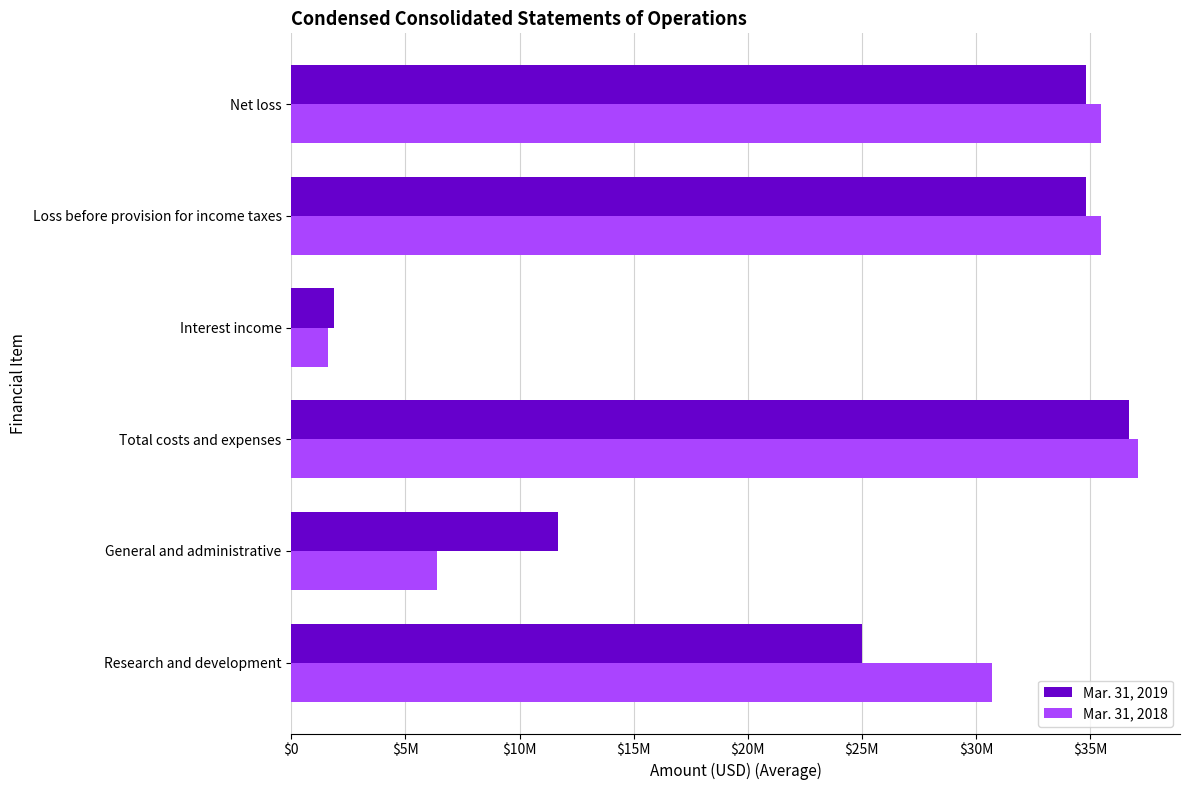

What are all the series names shown in the legend?

Mar. 31, 2019, Mar. 31, 2018